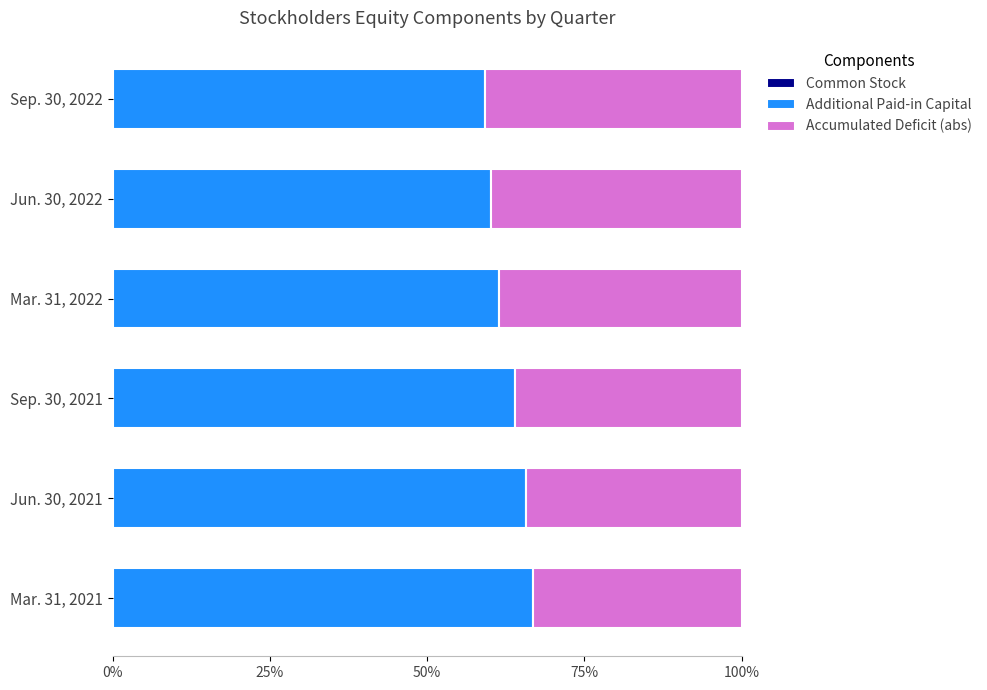

What is the sum of all Common Stock values?

0.3